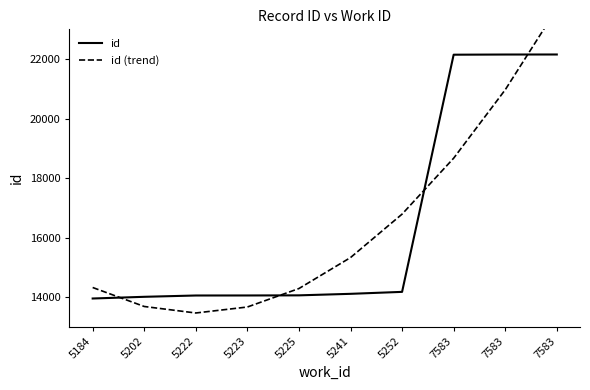

The id (trend) series shows 37476.3 at 7583. True or false?

False